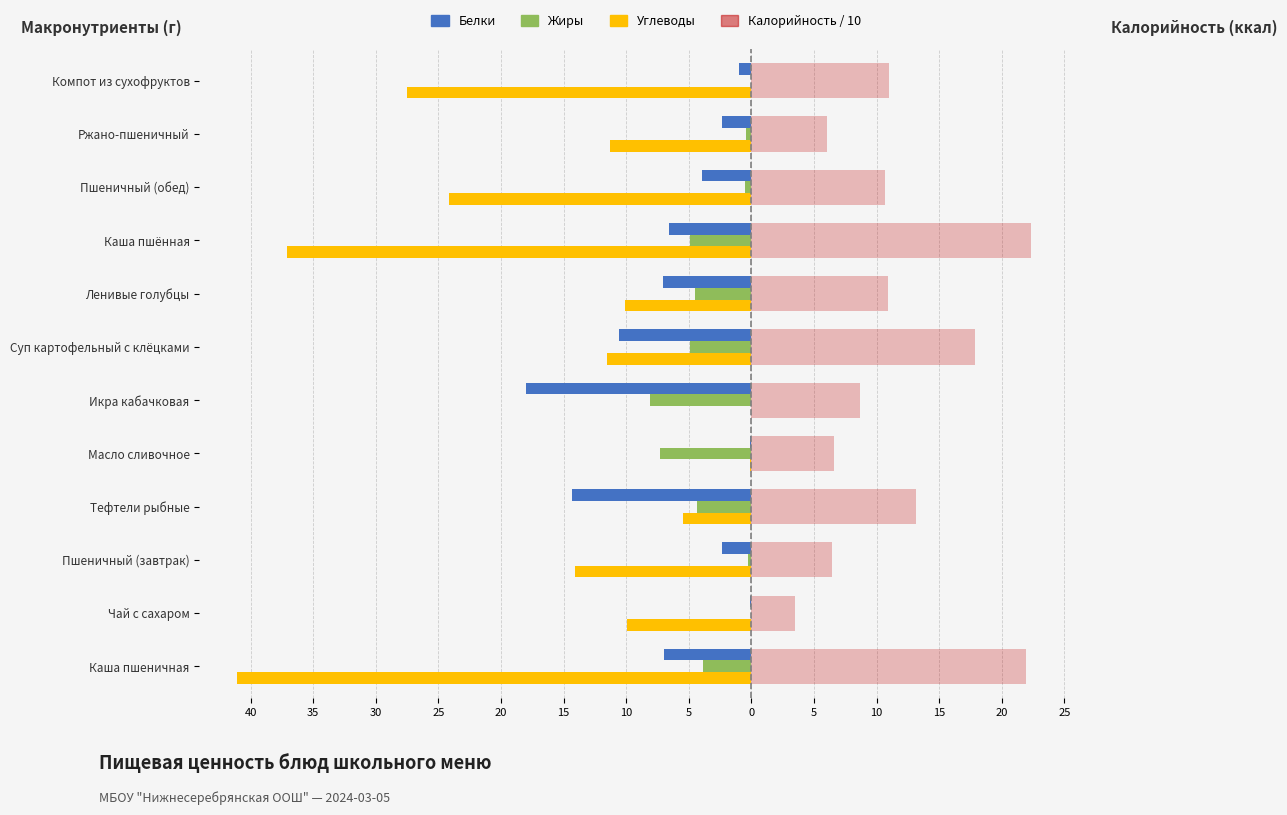

What are all the series names shown in the legend?

Белки, Жиры, Углеводы, Калорийность / 10